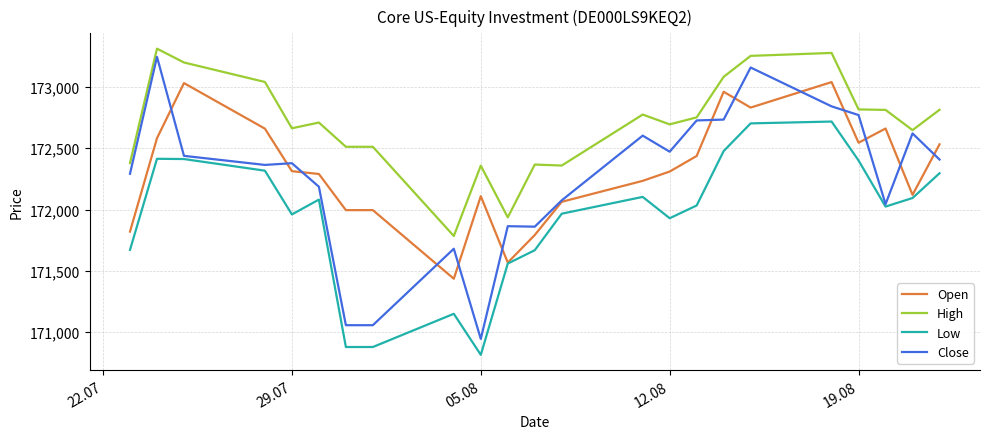

What are all the series names shown in the legend?

Open, High, Low, Close